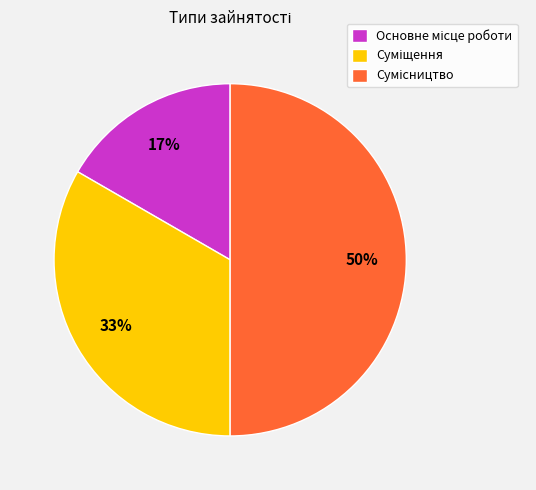

To the nearest percent, what is the average slice percentage?

33%